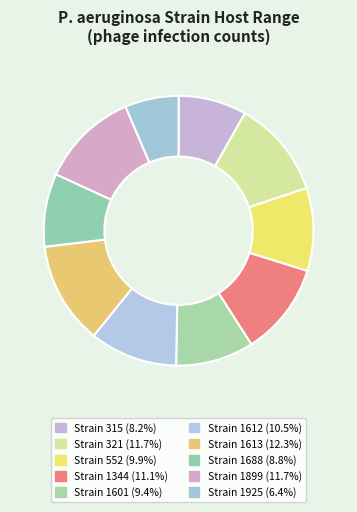

Rank the categories by value from highest to lowest.

1613, 321, 1899, 1344, 1612, 552, 1601, 1688, 315, 1925